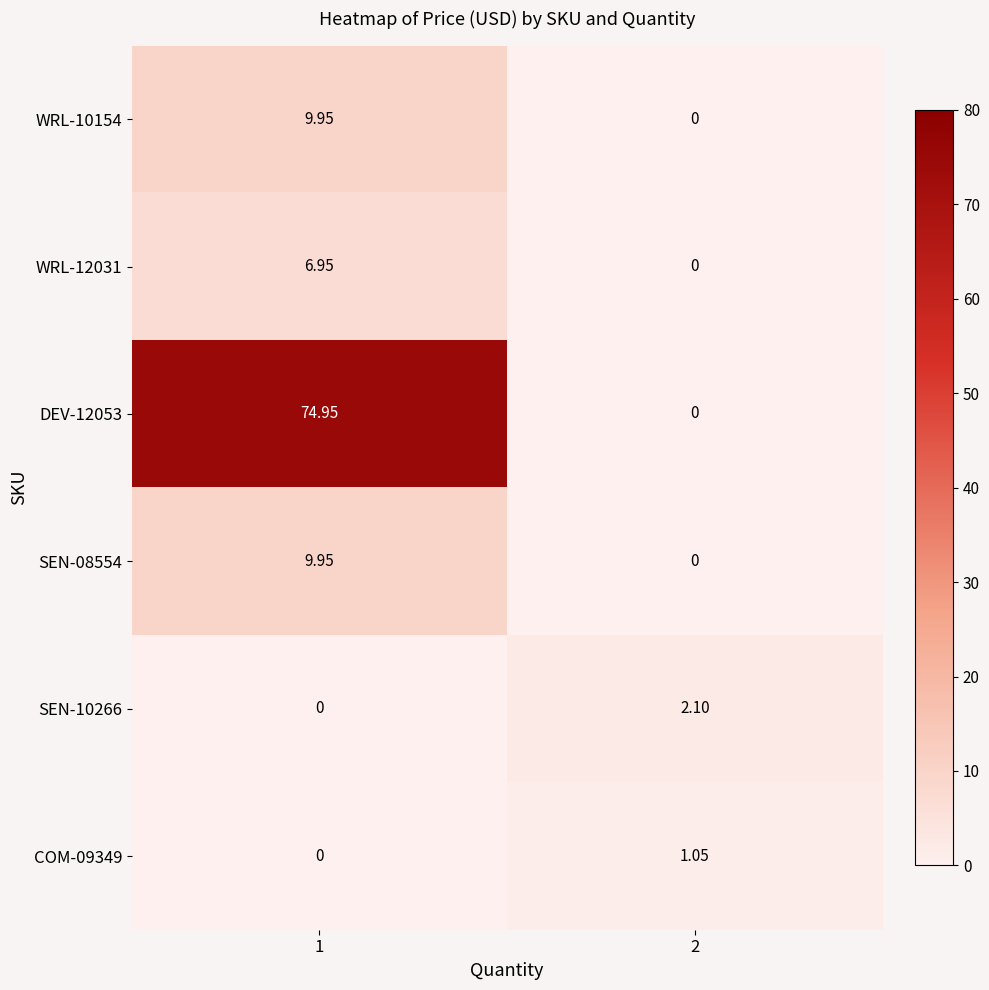

How many distinct data groups are displayed?

6